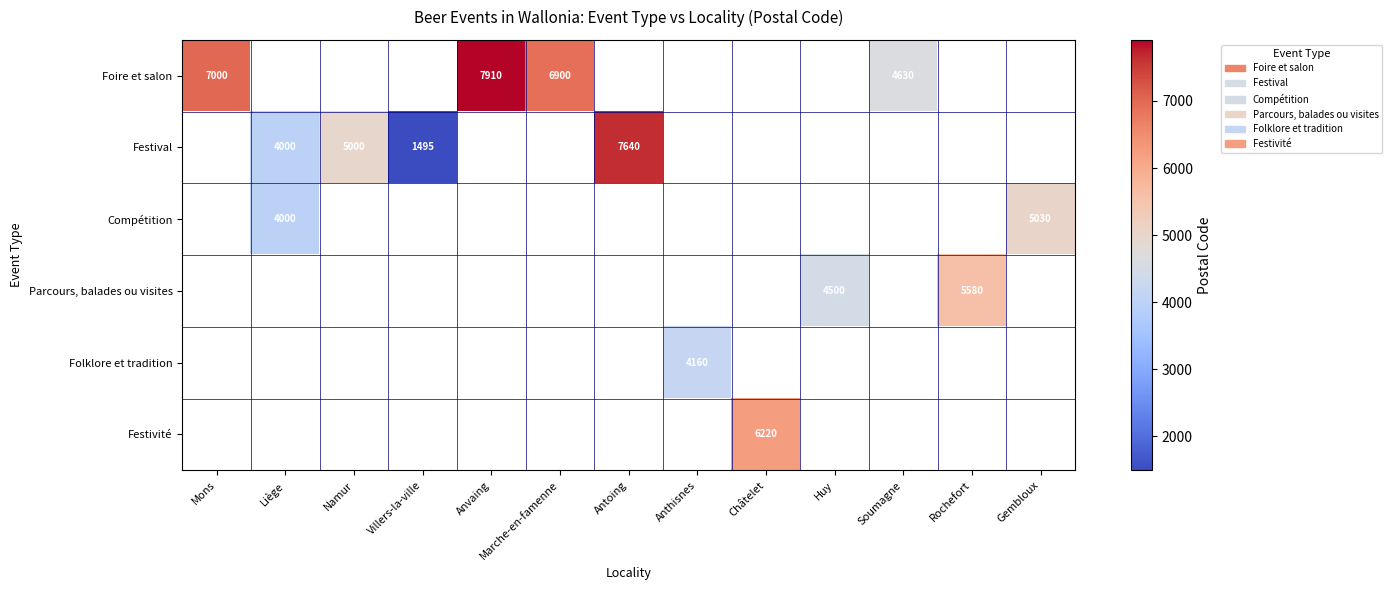

The value of Festival at Namur is 5000. True or false?

True